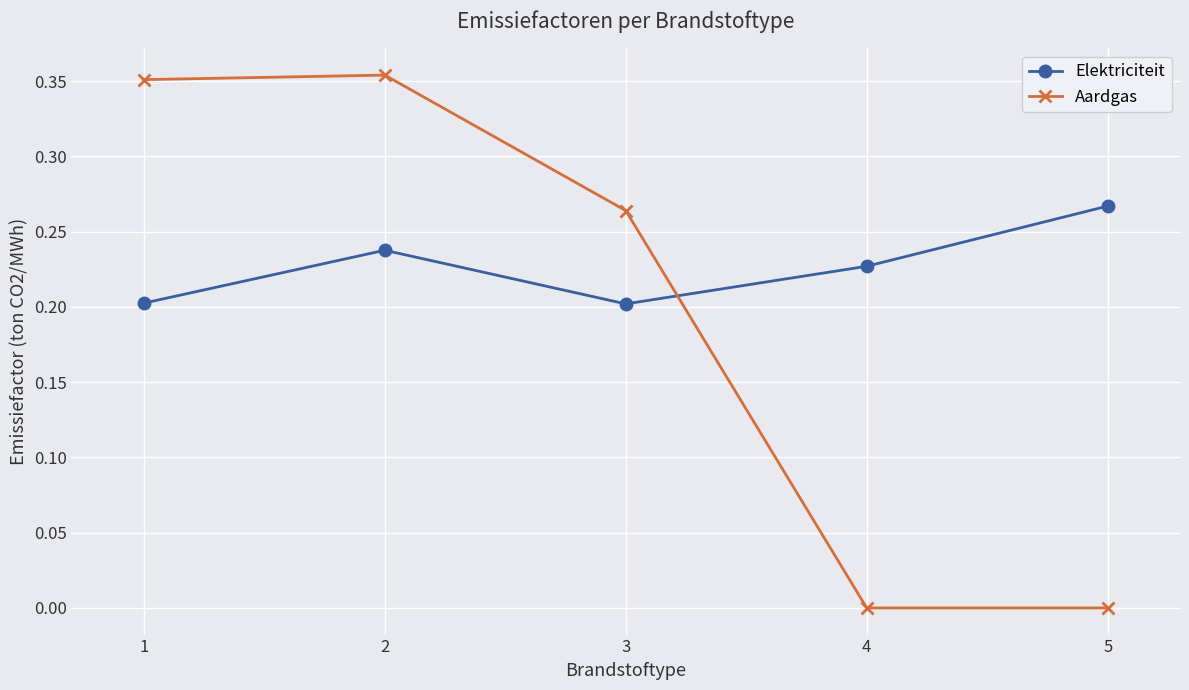

How many distinct data groups are displayed?

2